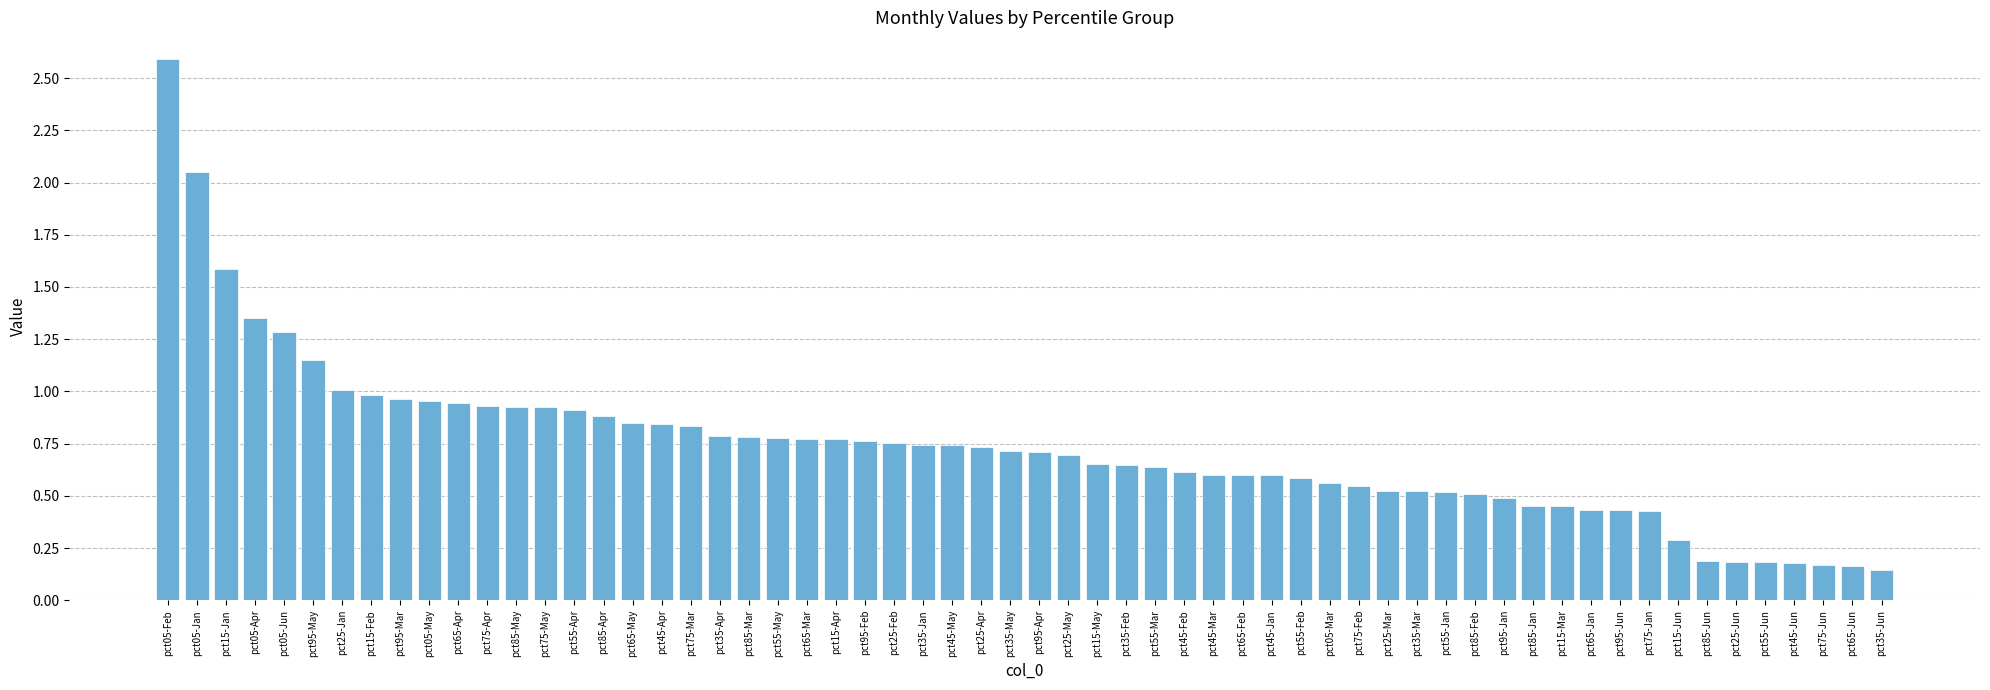

What is the difference between the second highest and minimum values?

1.9